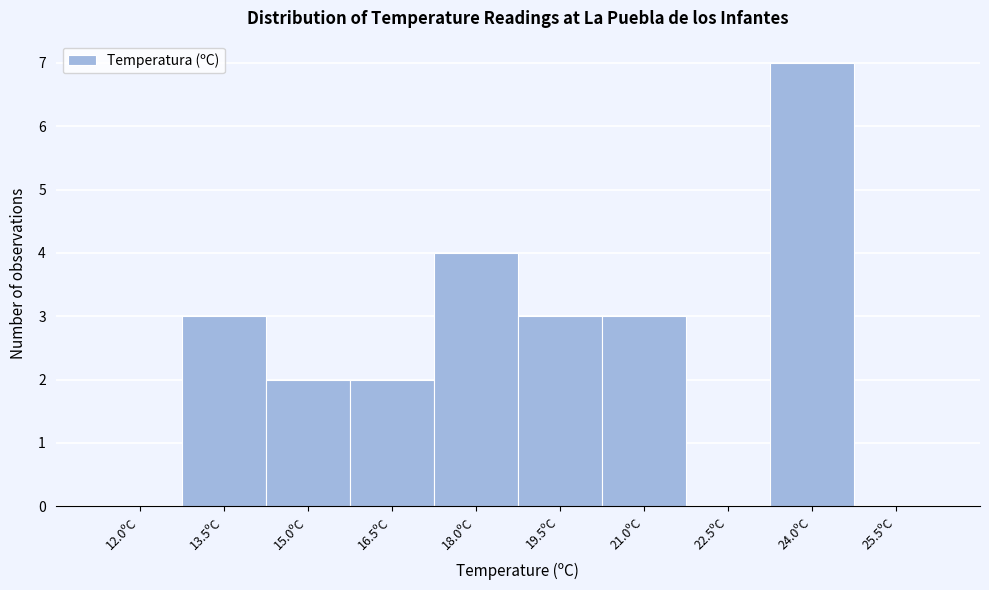

Reading left to right, transcribe all the data shown in this chart.

12.0ºC=0	13.5ºC=3	15.0ºC=2	16.5ºC=2	18.0ºC=4	19.5ºC=3	21.0ºC=3	22.5ºC=0	24.0ºC=7	25.5ºC=0